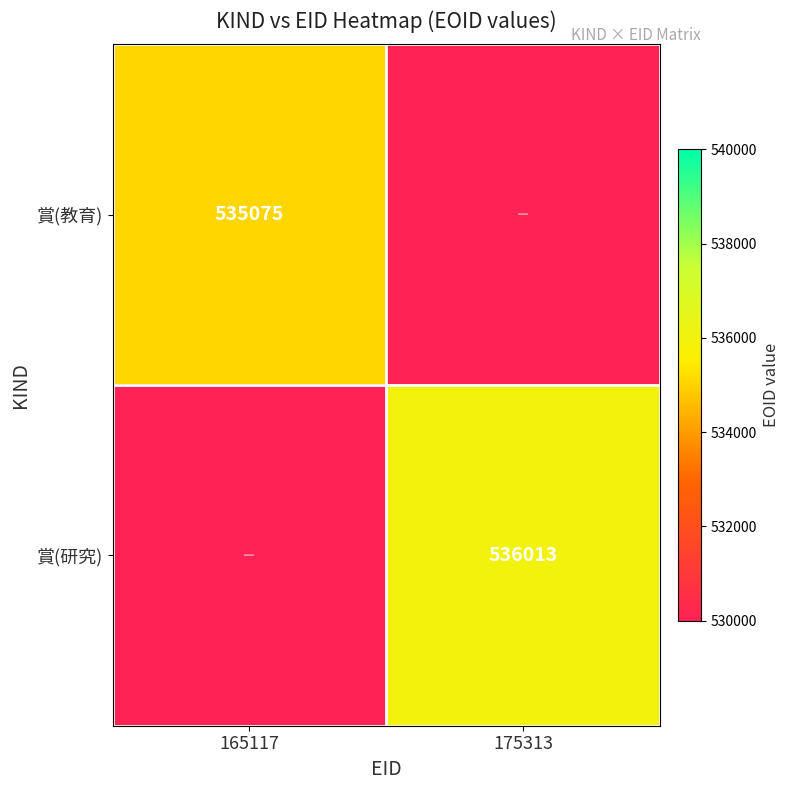

Which has a higher value, 175313 or 165117?

165117